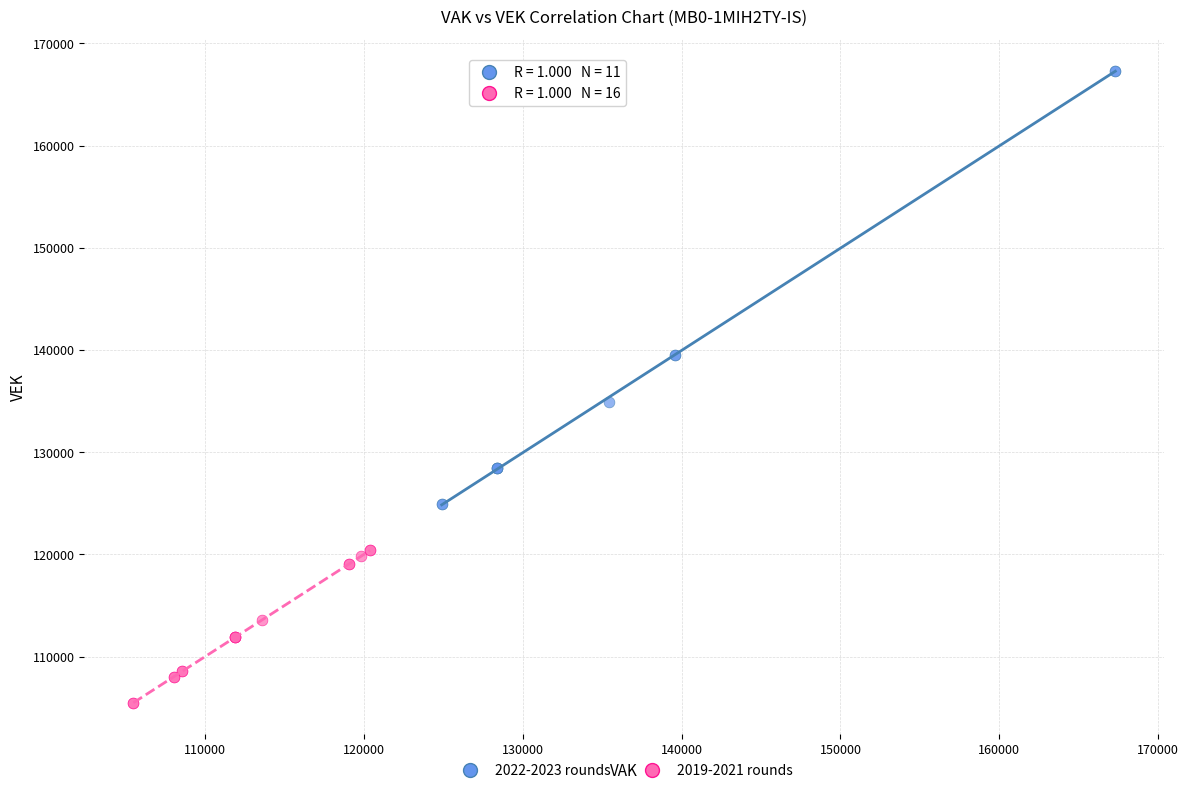

Which series contains the highest Y value?

2022-2023 rounds